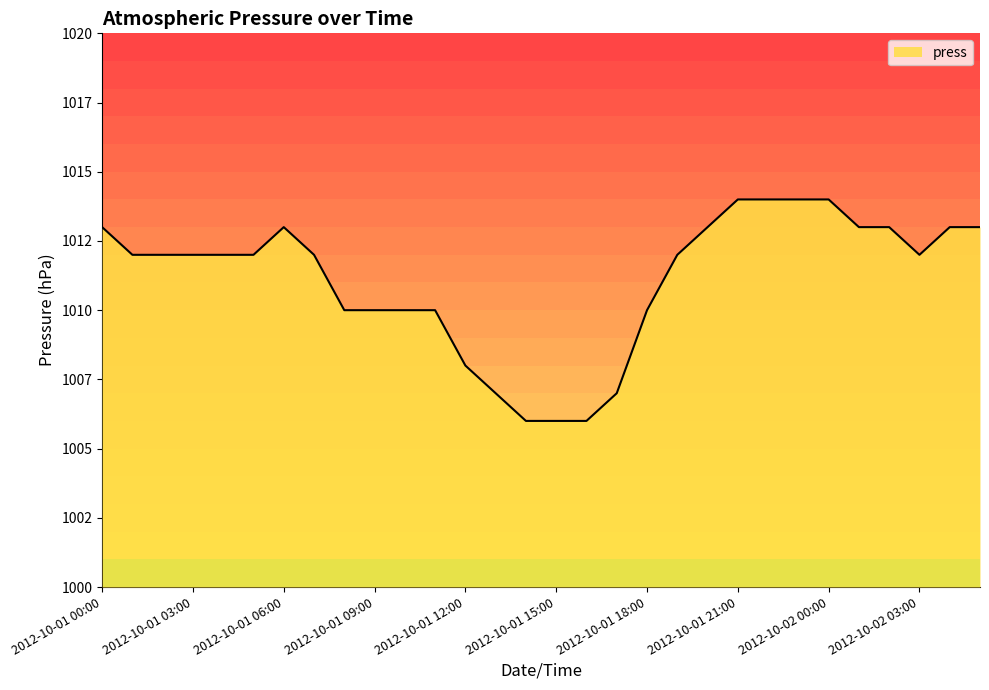

Where does the data first go above 1012?

2012-10-01 00:00